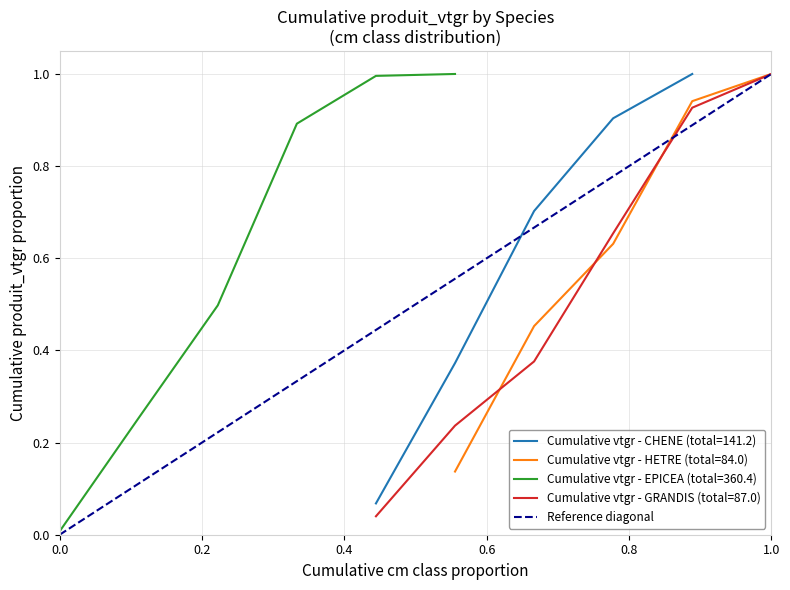

Is it true that the value at 0.0 is 0?

True